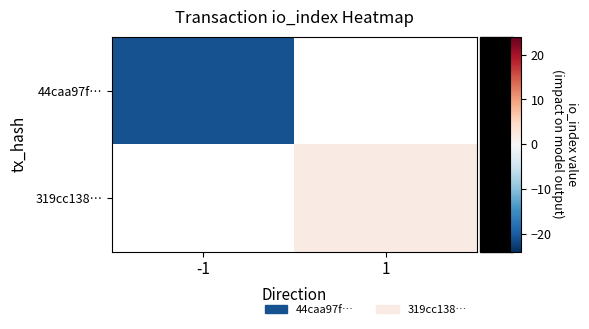

How many negative values does the 44caa97f… series have?

1